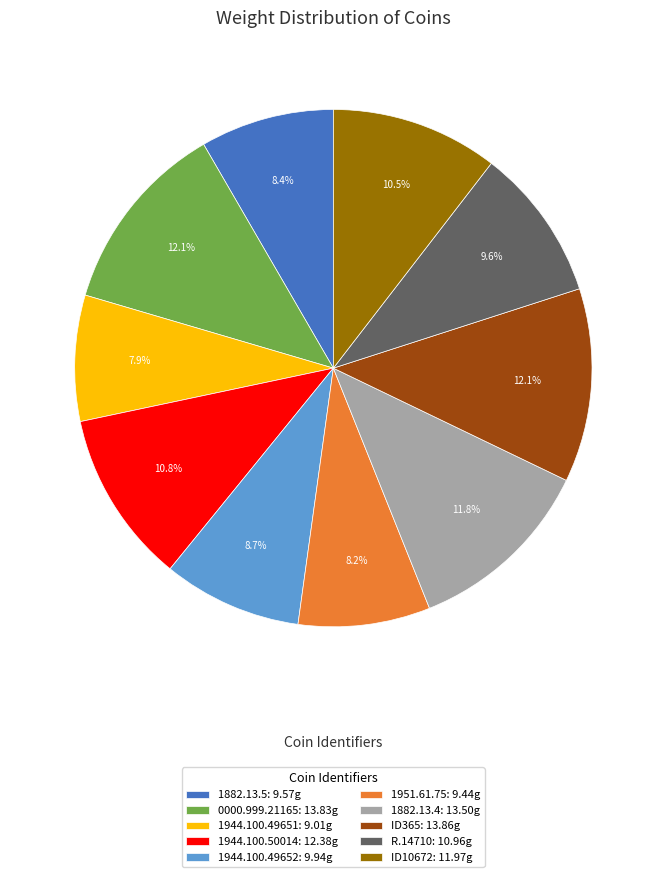

Between 1882.13.5: 9.57g and ID10672: 11.97g, which is larger?

ID10672: 11.97g